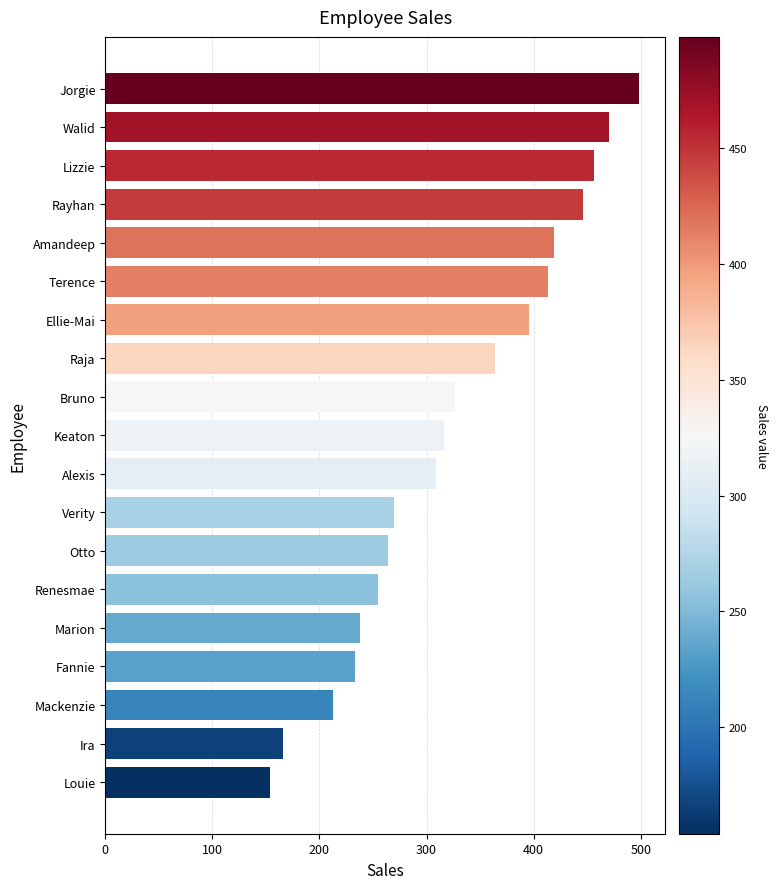

Does the chart contain any negative values?

No